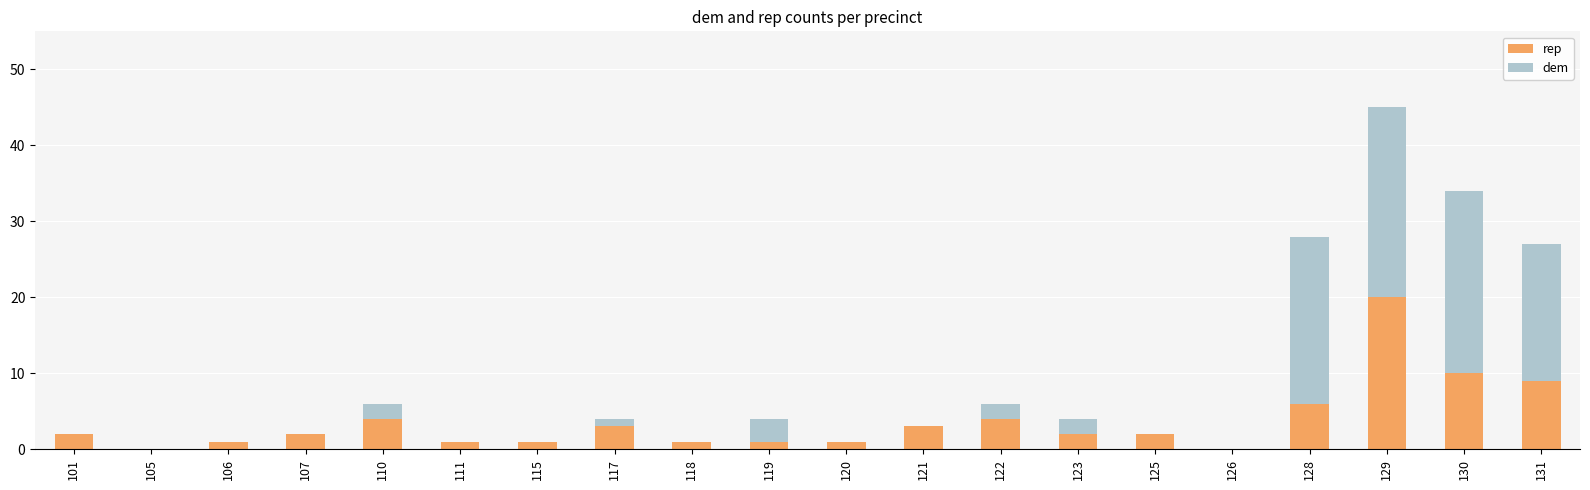

What is the maximum value for rep?

20